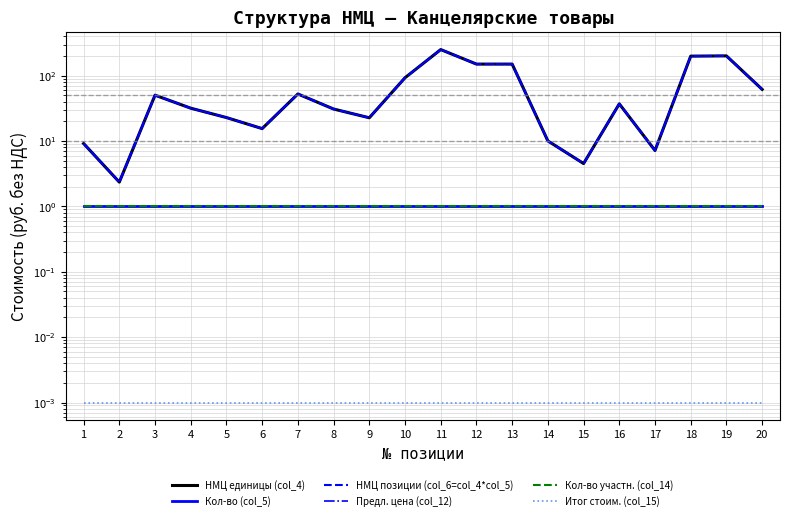

True or false: Кол-во (col_5) and Итог стоим. (col_15) intersect in this chart.

False